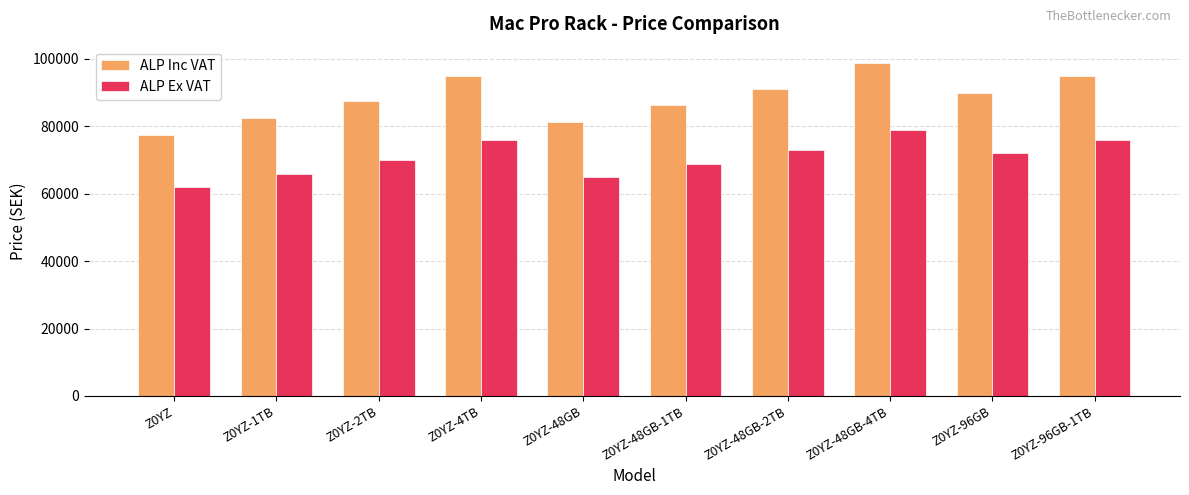

At Z0YZ-2TB, list the series in order from largest to smallest.

ALP Inc VAT, ALP Ex VAT